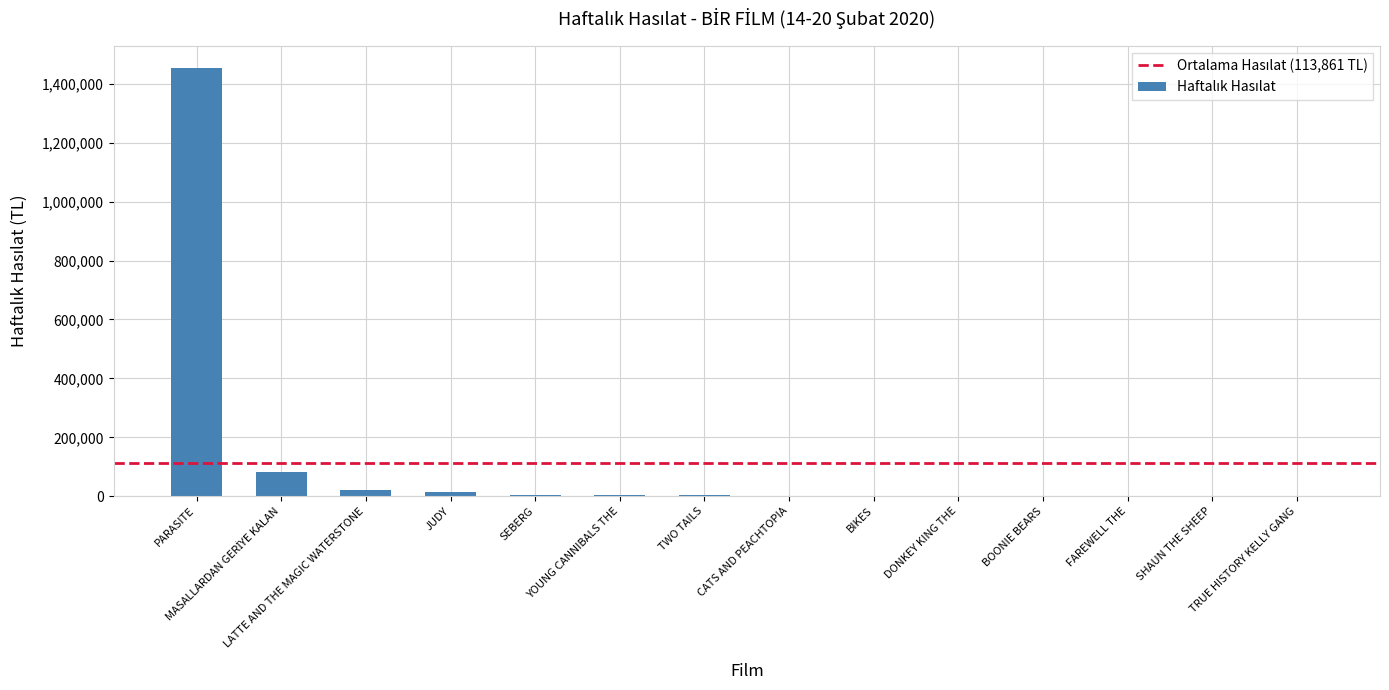

Count the number of categories in the chart.

14